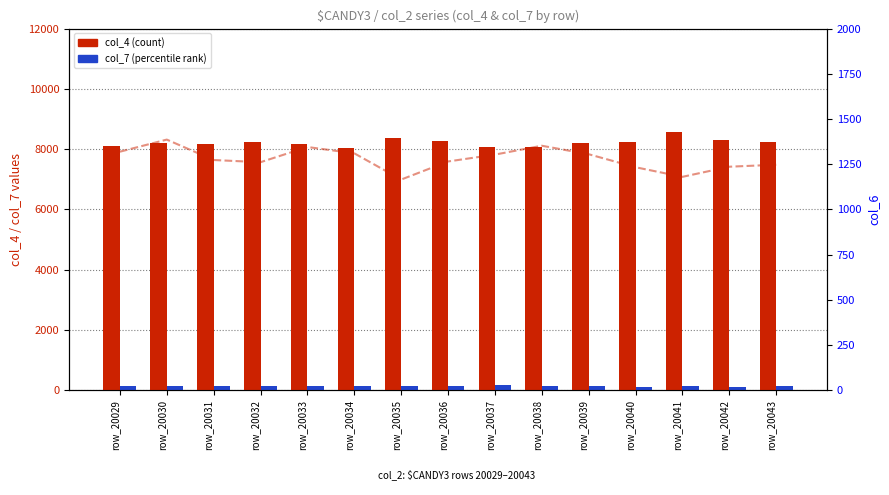

Which series changed the most between row_20030 and row_20034?

col_4 (count)